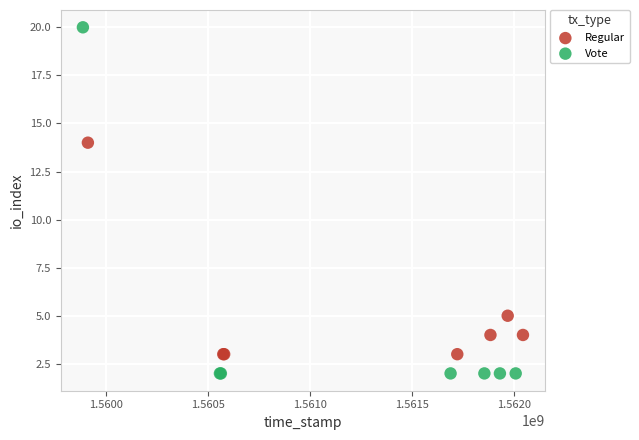

What are all the series names shown in the legend?

Regular, Vote